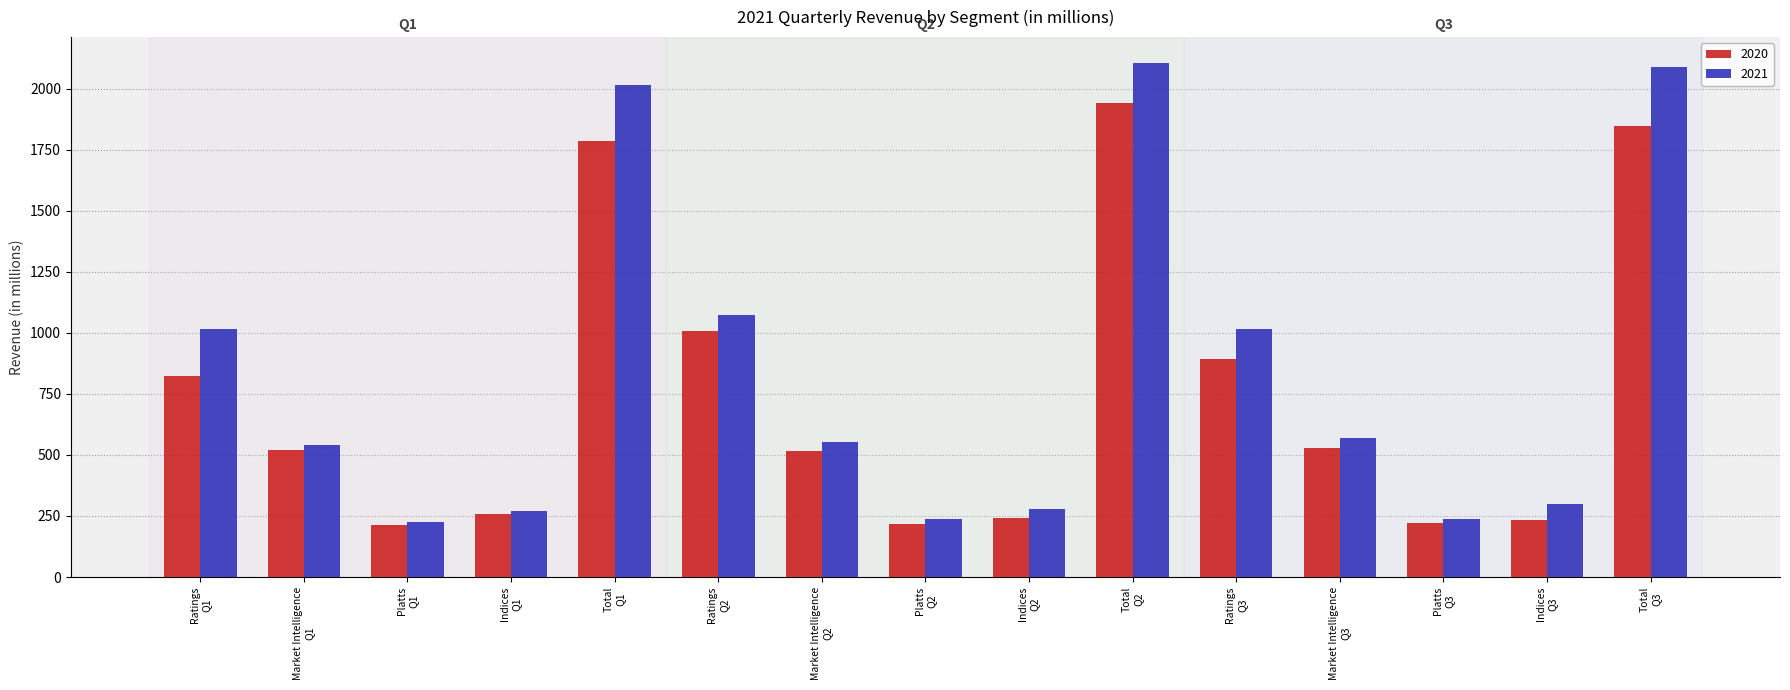

Are the bars grouped side by side (vs. stacked)?

Yes